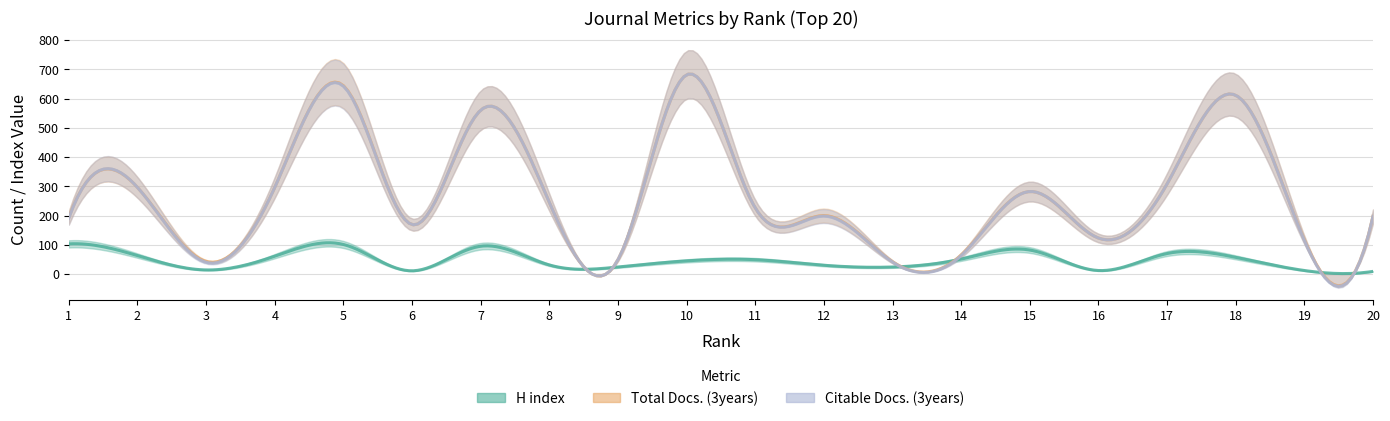

How many lines are shown in the chart?

3